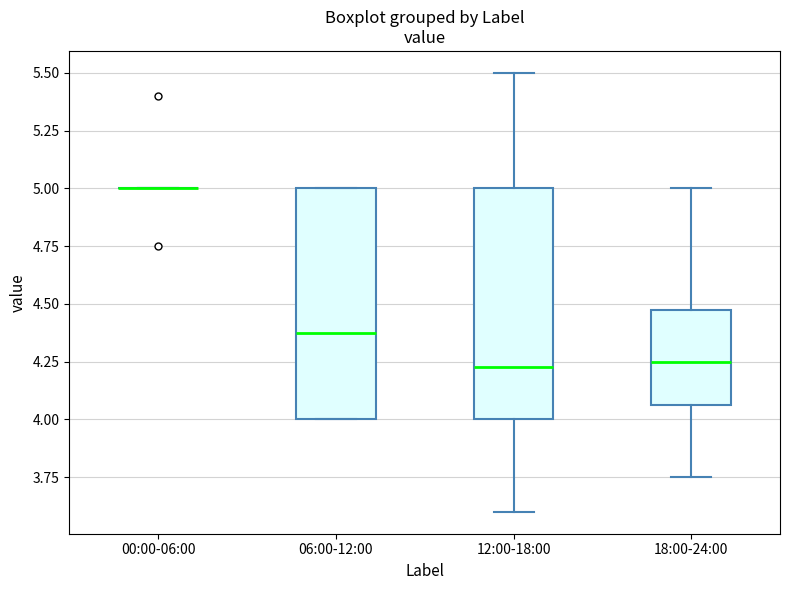

Reading left to right, read every box against the y-axis: the position of its median line, the range the box covers, and the ends of its whiskers. The values are not printed on the chart, so give them approximately, as read against the axis.

00:00-06:00: box collapsed to a line at 5.00, whiskers 5.00 to 5.00
06:00-12:00: median 4.40, box 4.00 to 5.00, whiskers 4.00 to 5.00
12:00-18:00: median 4.25, box 4.00 to 5.00, whiskers 3.60 to 5.50
18:00-24:00: median 4.25, box 4.05 to 4.50, whiskers 3.75 to 5.00